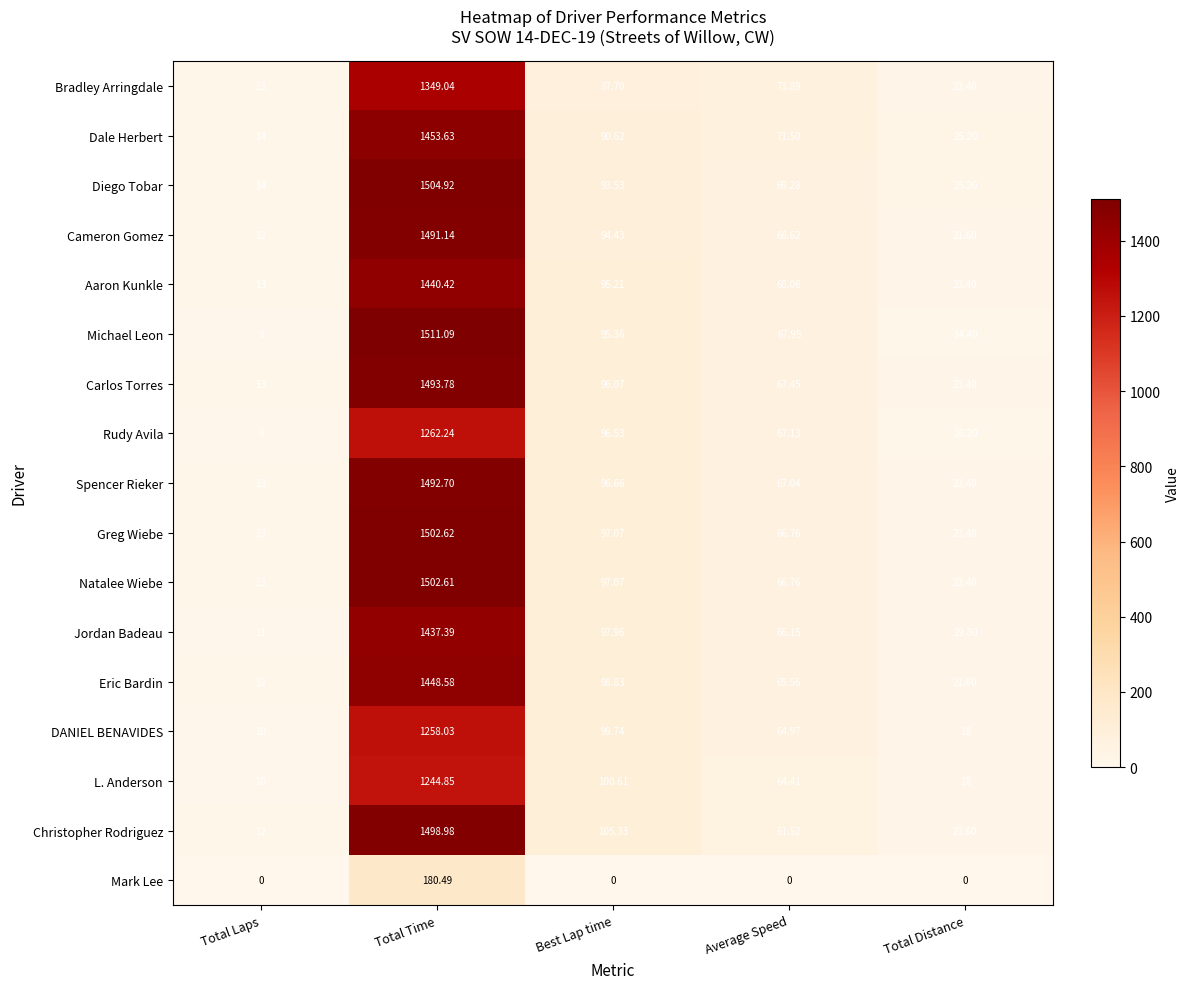

Rank the series by their maximum value, from highest to lowest.

Michael Leon, Diego Tobar, Greg Wiebe, Natalee Wiebe, Christopher Rodriguez, Carlos Torres, Spencer Rieker, Cameron Gomez, Dale Herbert, Eric Bardin, Aaron Kunkle, Jordan Badeau, Bradley Arringdale, Rudy Avila, DANIEL BENAVIDES, L. Anderson, Mark Lee